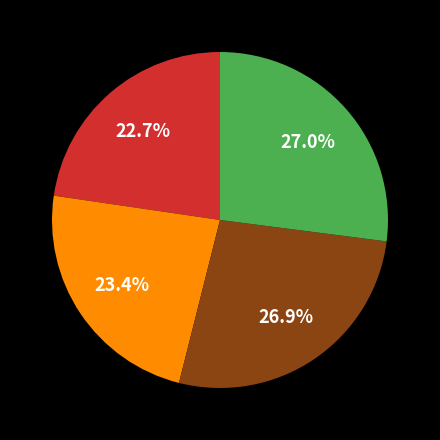

Is there any slice that represents more than half of the pie?

No